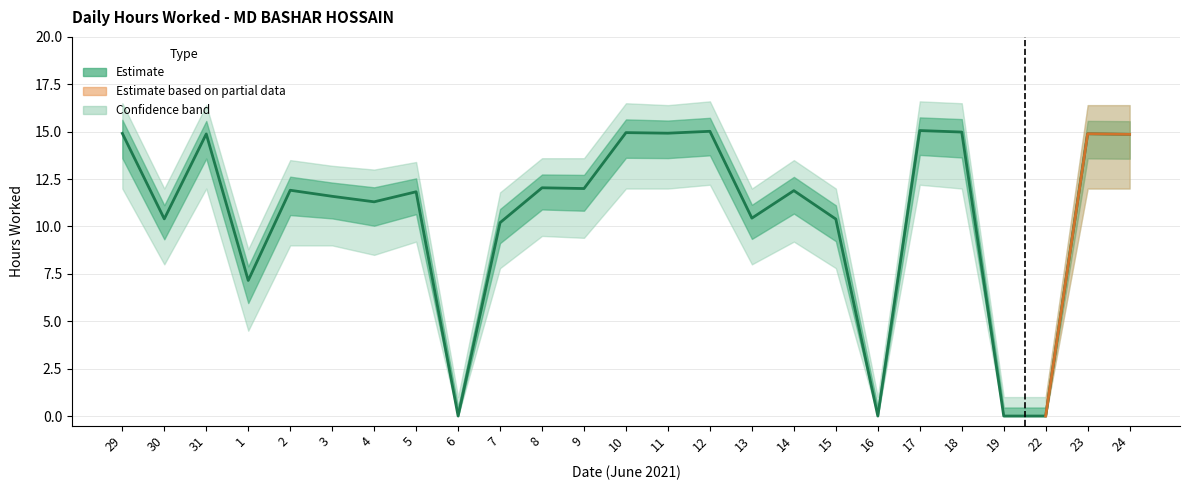

Where does the data first go above 11?

29